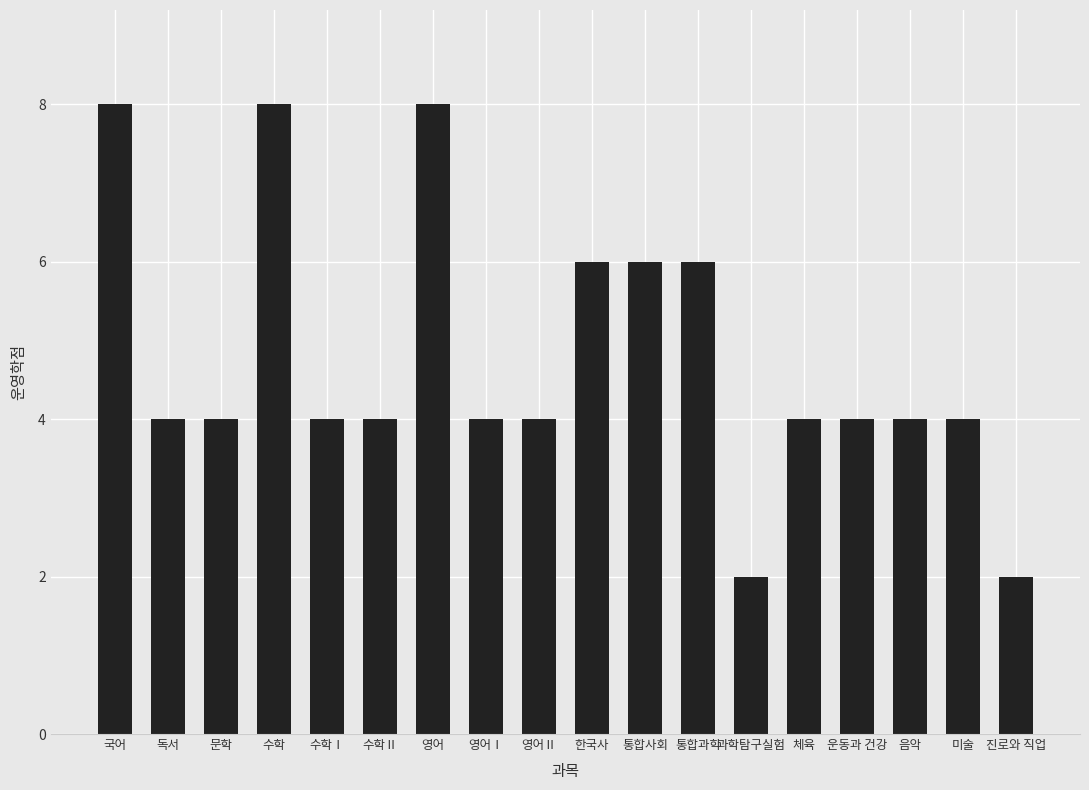

What is the maximum value shown in the chart?

8